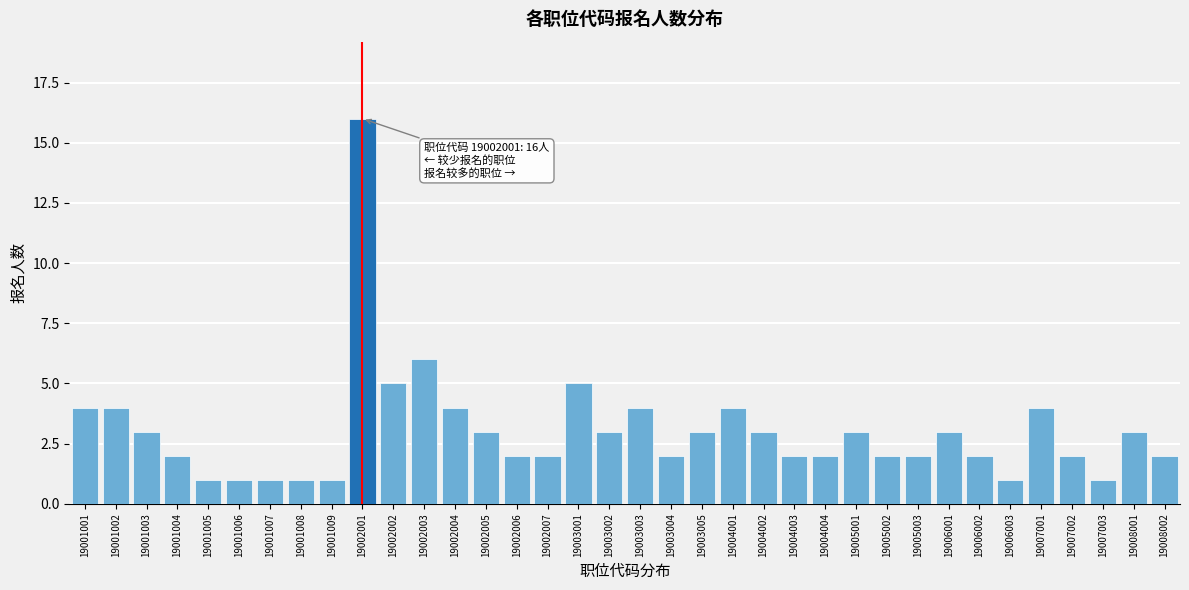

The chart shows a value of 6 at 19002003. True or false?

True